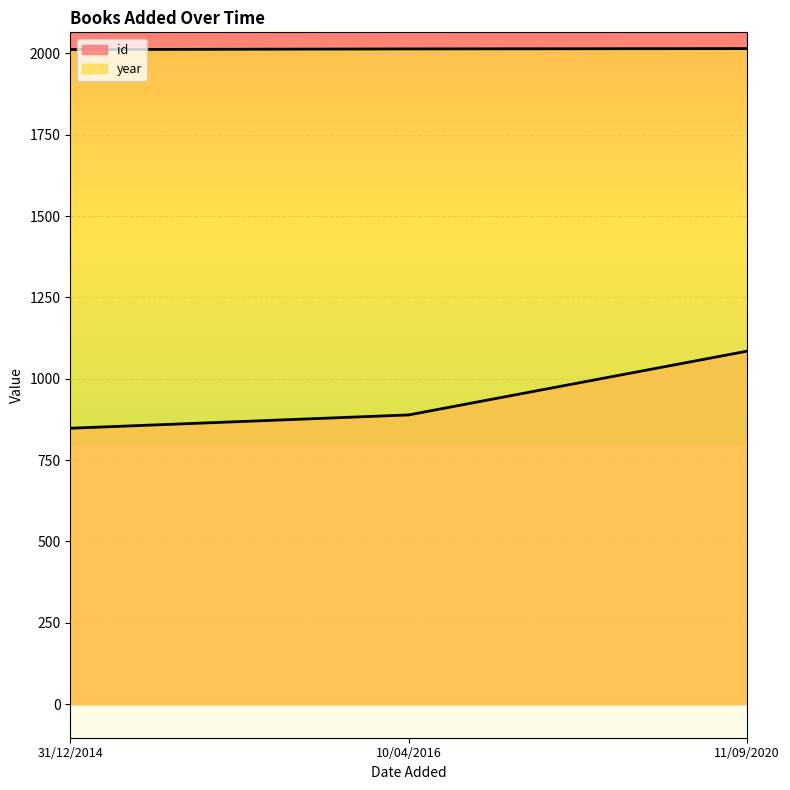

What is the label of the 2nd point from the left?

10/04/2016